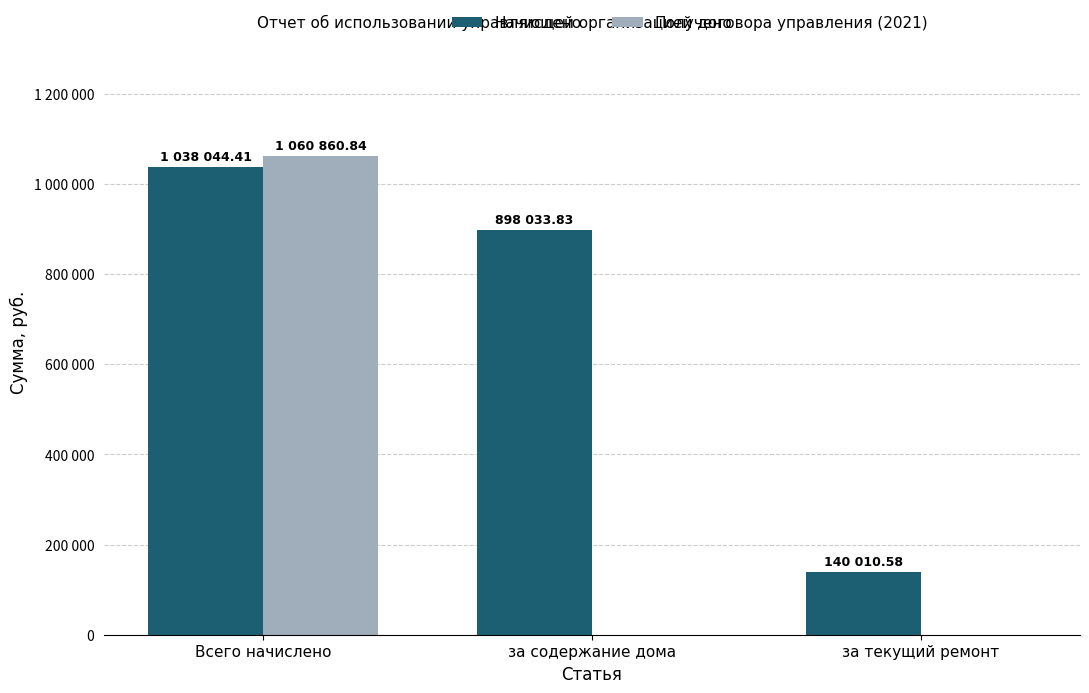

What is the label of the 3rd bar from the left?

за текущий ремонт